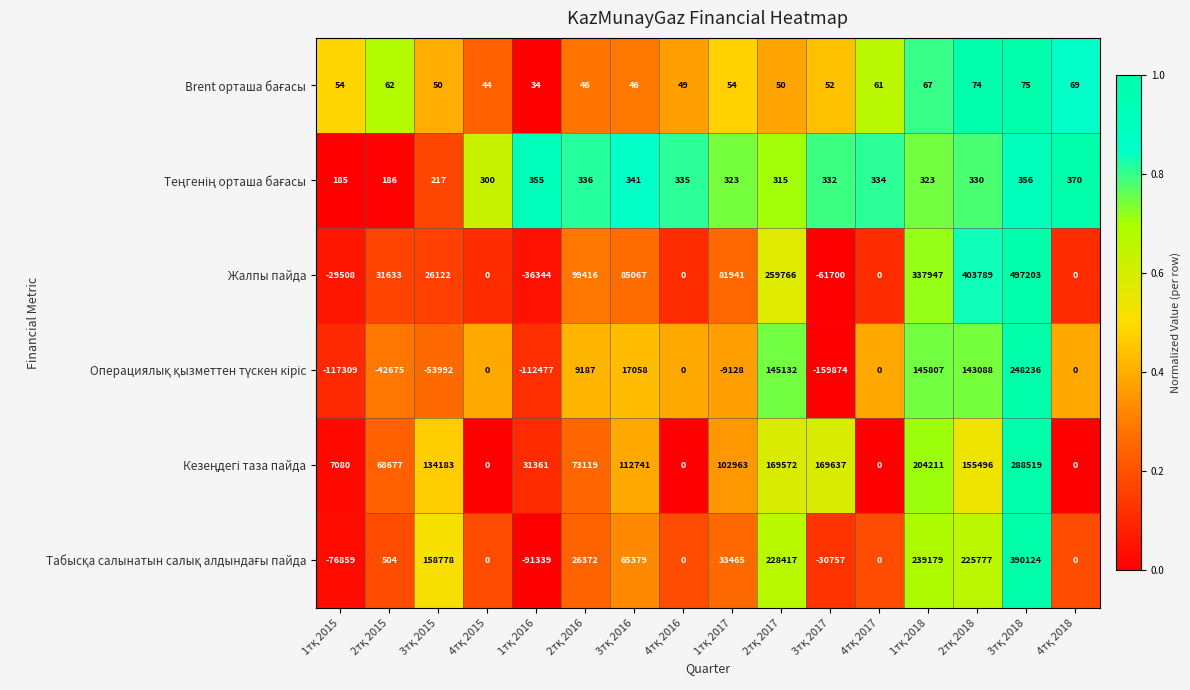

What is the smallest value displayed?

-159874